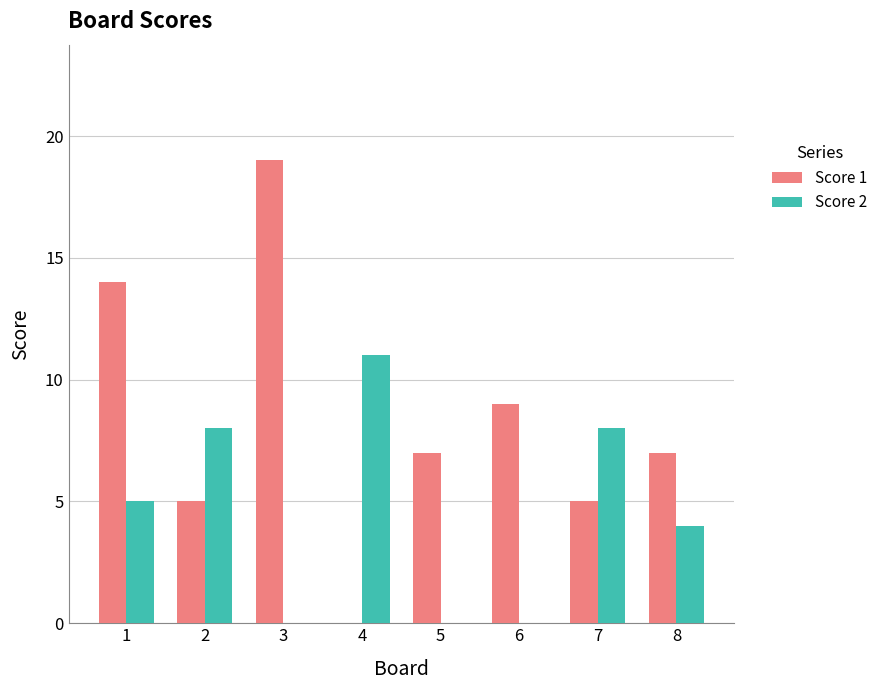

How many groups of bars are there?

8